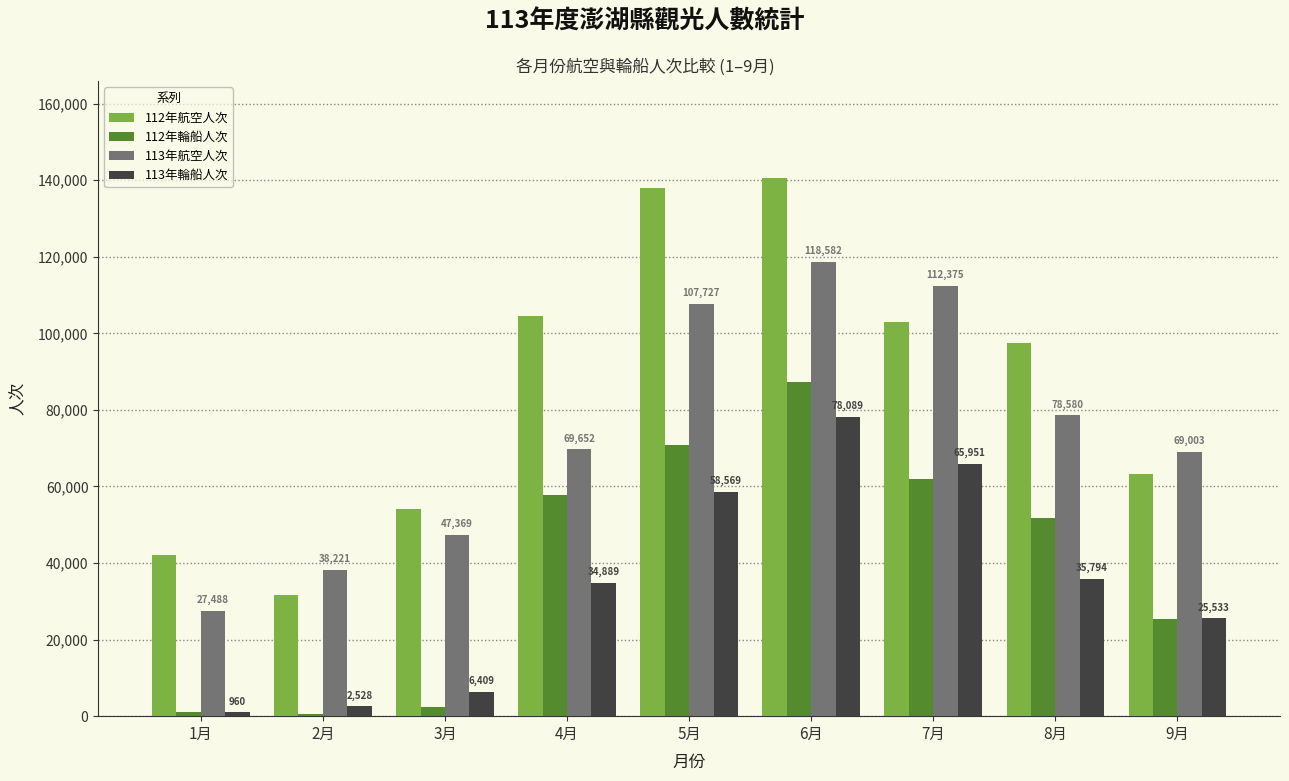

Which series has the widest spread of values?

112年航空人次